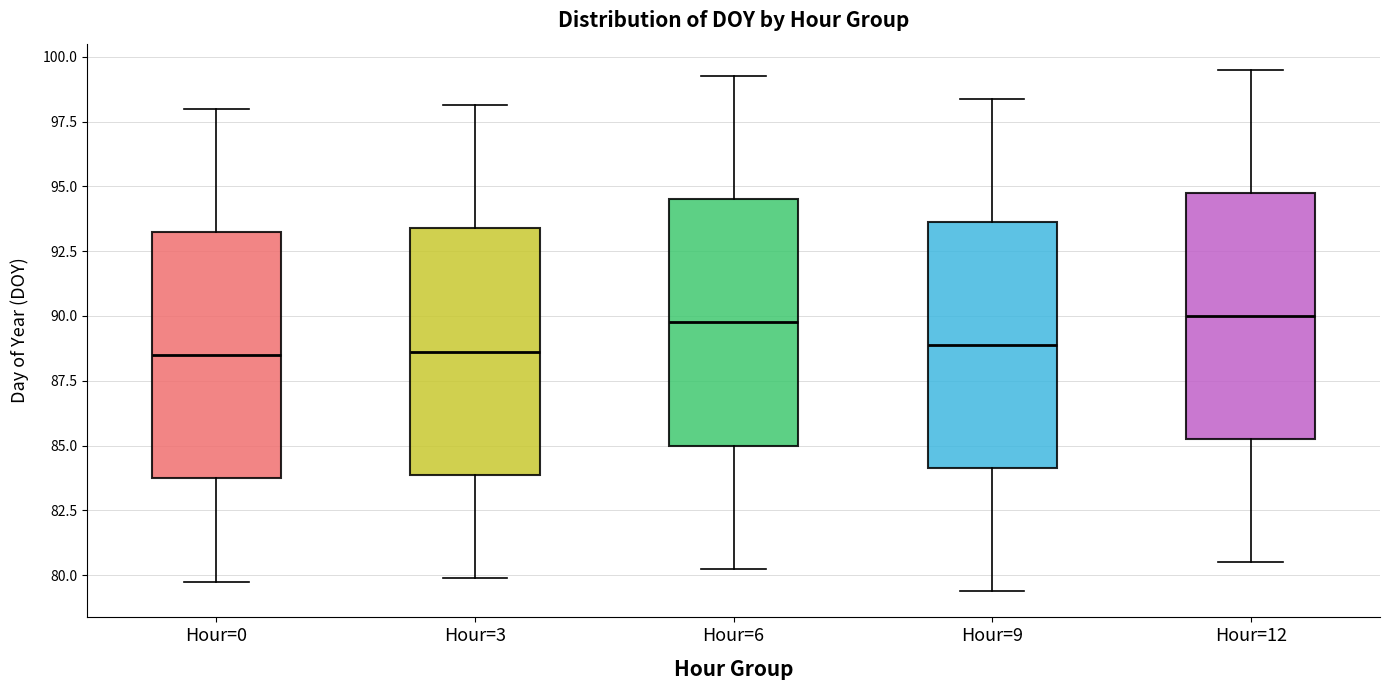

Reading left to right, read every box against the y-axis: the position of its median line, the range the box covers, and the ends of its whiskers. The values are not printed on the chart, so give them approximately, as read against the axis.

Hour=0: median 88.5, box 84.0 to 93.5, whiskers 80.0 to 98.0
Hour=3: median 88.5, box 84.0 to 93.5, whiskers 80.0 to 98.0
Hour=6: median 90.0, box 85.0 to 94.5, whiskers 80.5 to 99.5
Hour=9: median 89.0, box 84.0 to 93.5, whiskers 79.5 to 98.5
Hour=12: median 90.0, box 85.5 to 95.0, whiskers 80.5 to 99.5